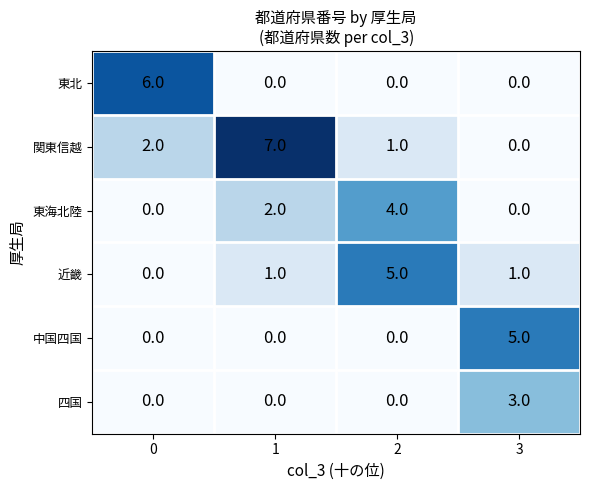

What is the total value across all series at 0?

8